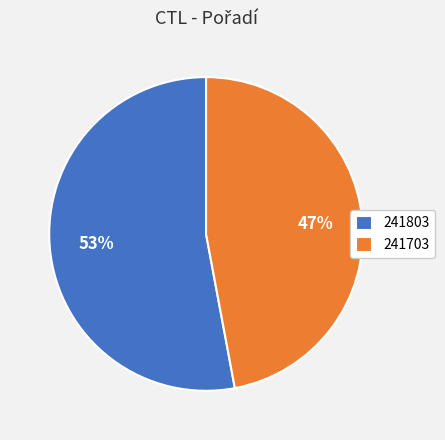

Rank the categories by value from lowest to highest.

241703, 241803